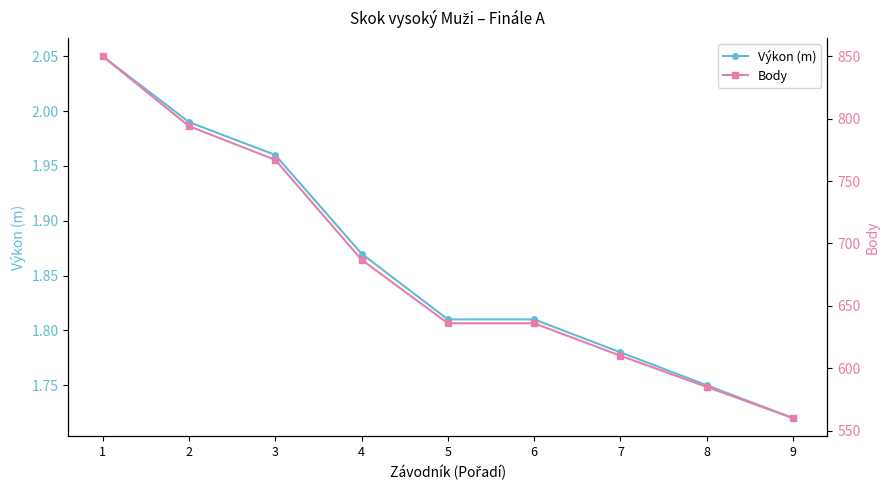

True or false: Výkon (m) and Body intersect in this chart.

False